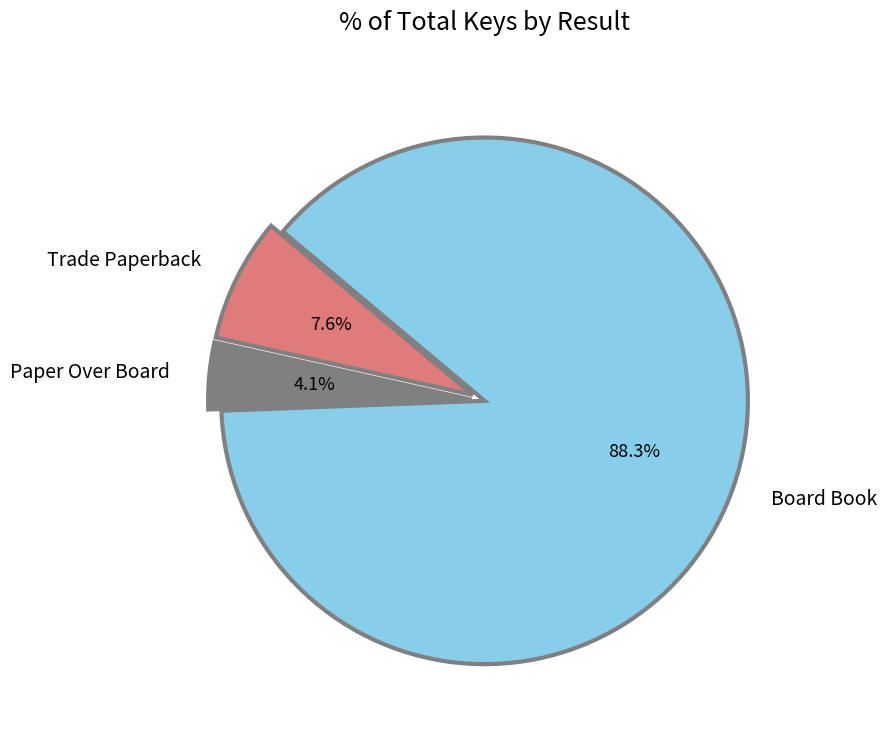

Approximately how many times larger is the value at Board Book compared to Trade Paperback?

11.6